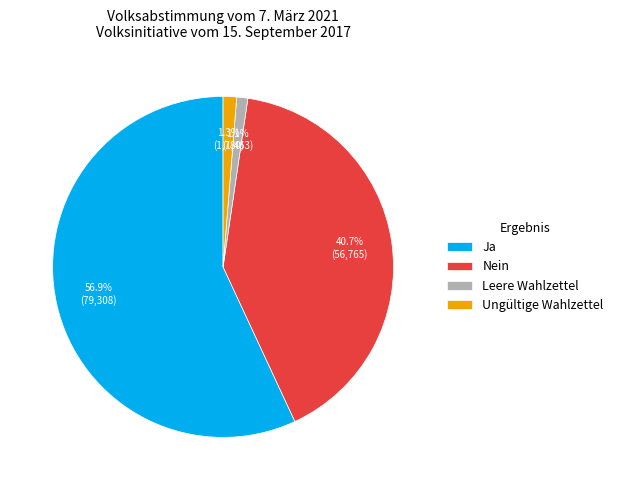

What is the largest slice in the pie chart?

Ja